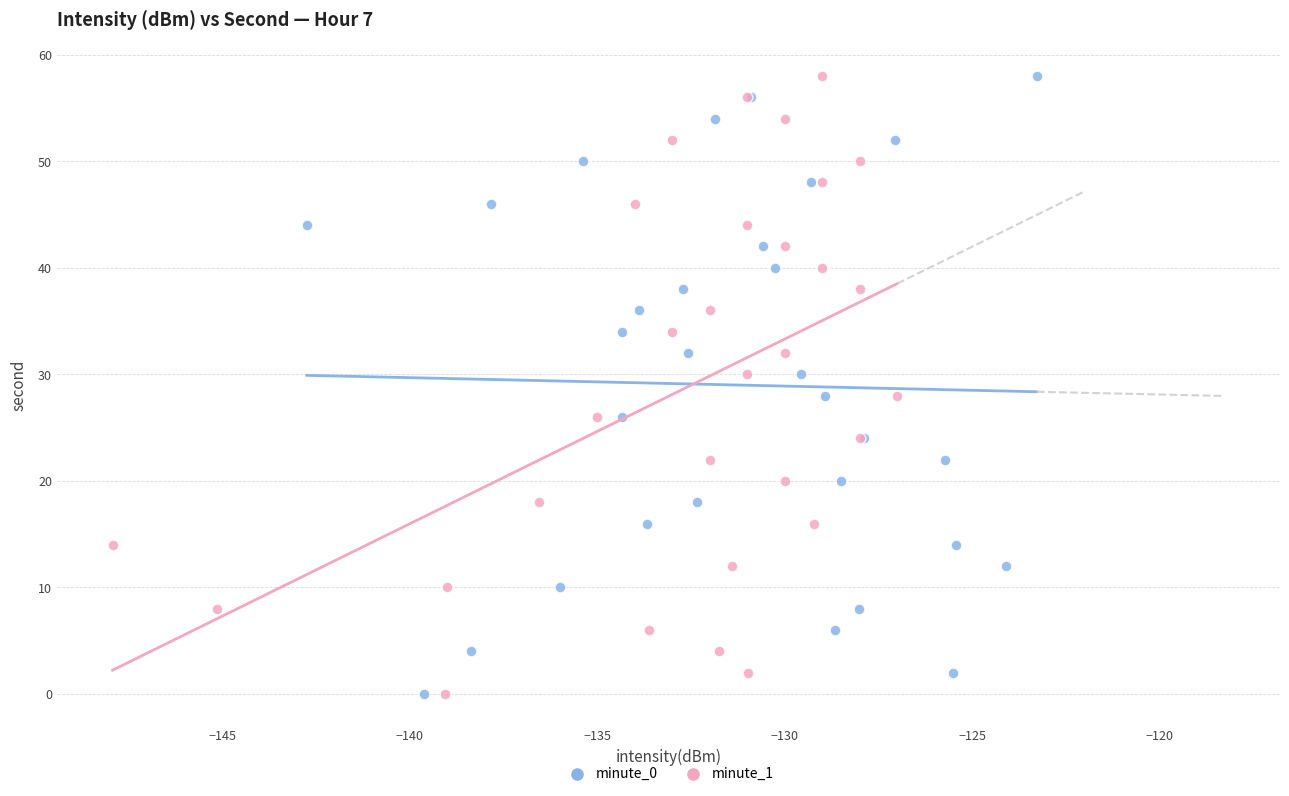

What are all the series names shown in the legend?

minute_0, minute_1